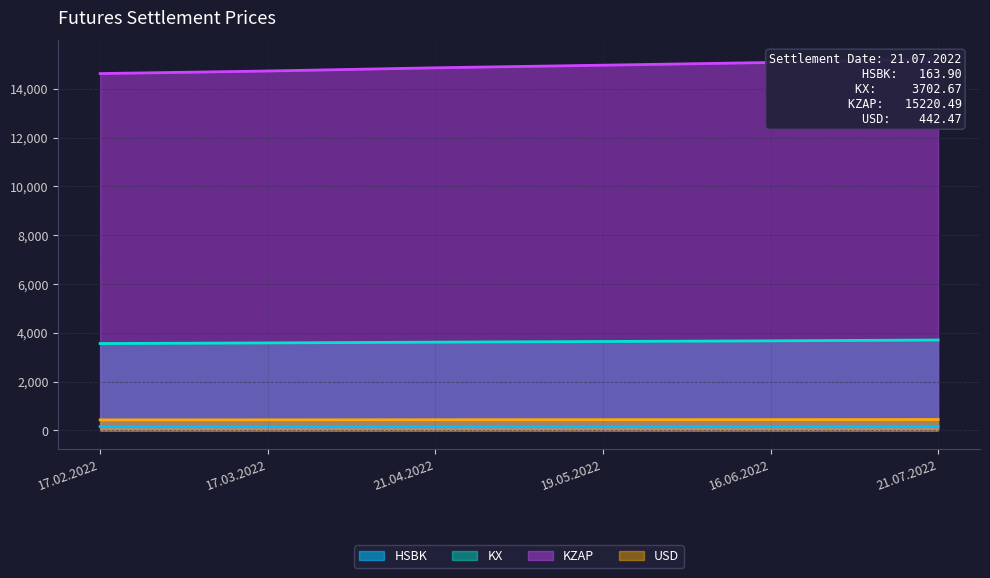

Which series has the largest total across all categories?

KZAP